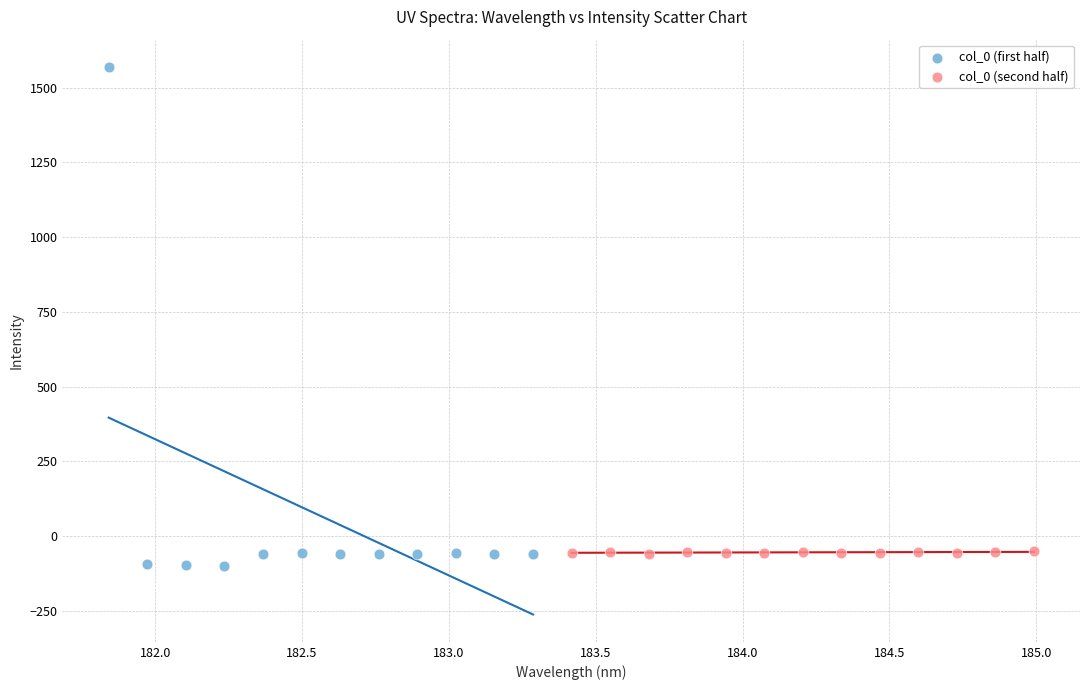

Which series reaches the minimum Y coordinate?

col_0 (first half)